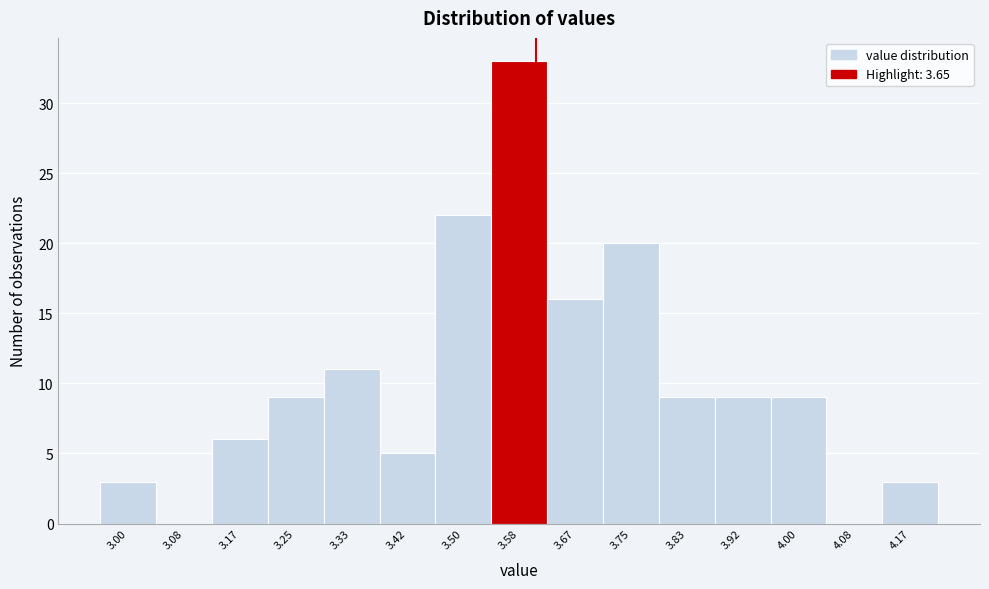

Reading left to right, extract all data points from this chart.

3.00=3	3.08=0	3.17=6	3.25=9	3.33=11	3.42=5	3.50=22	3.58=33	3.67=16	3.75=20	3.83=9	3.92=9	4.00=9	4.08=0	4.17=3